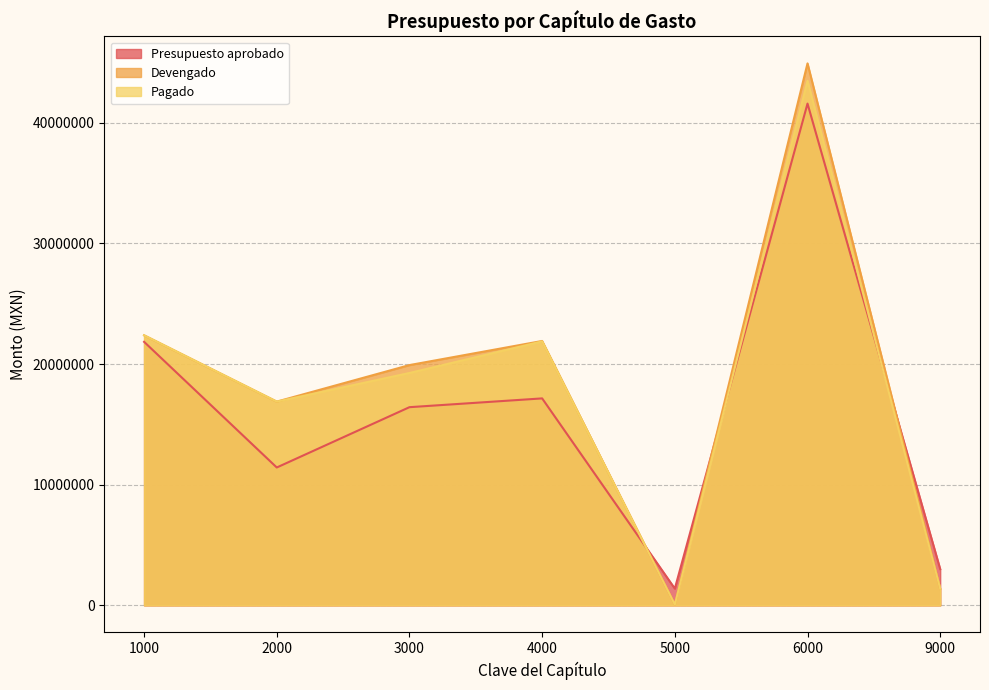

What is the difference between the highest and lowest values at 6000?

3332082.9